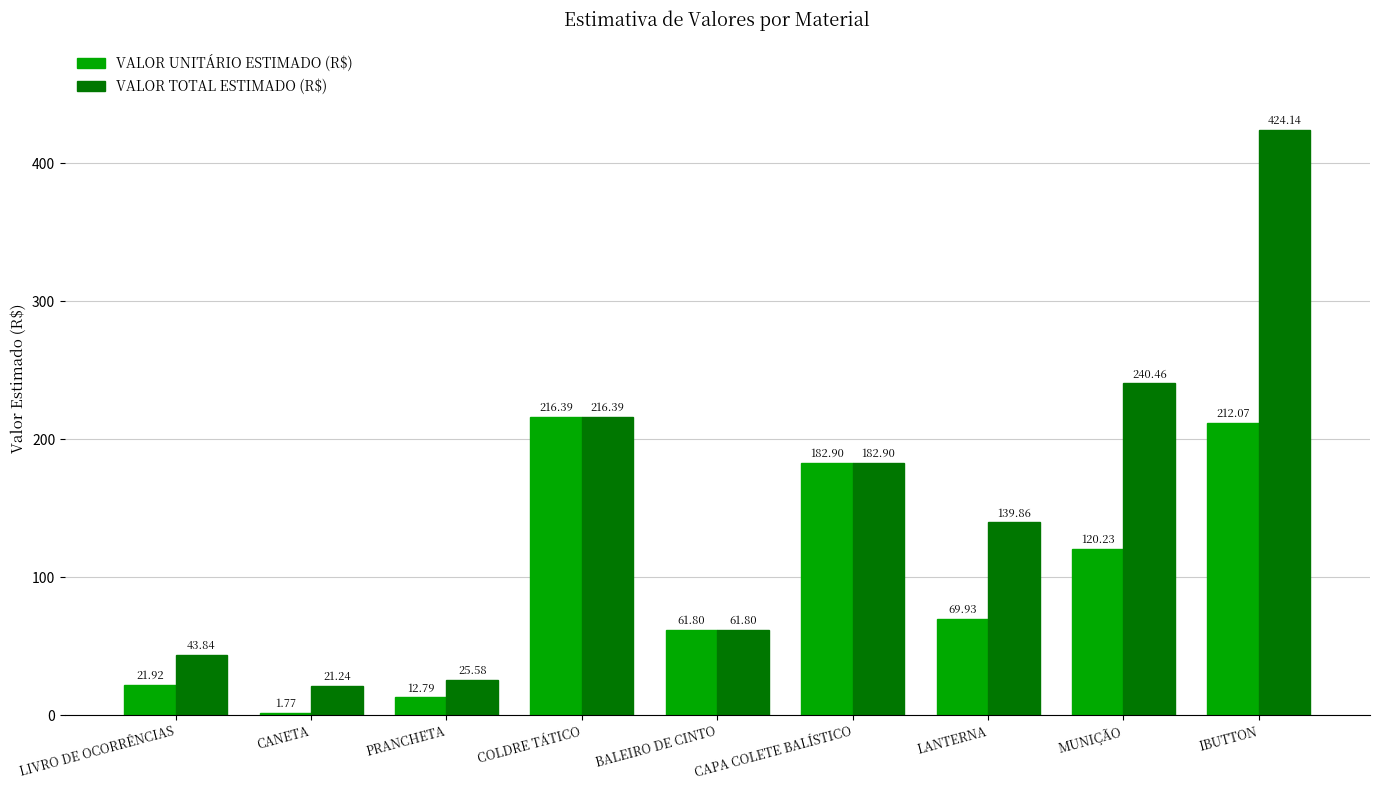

What is the difference between the VALOR TOTAL ESTIMADO (R$) values at BALEIRO DE CINTO and PRANCHETA?

36.2